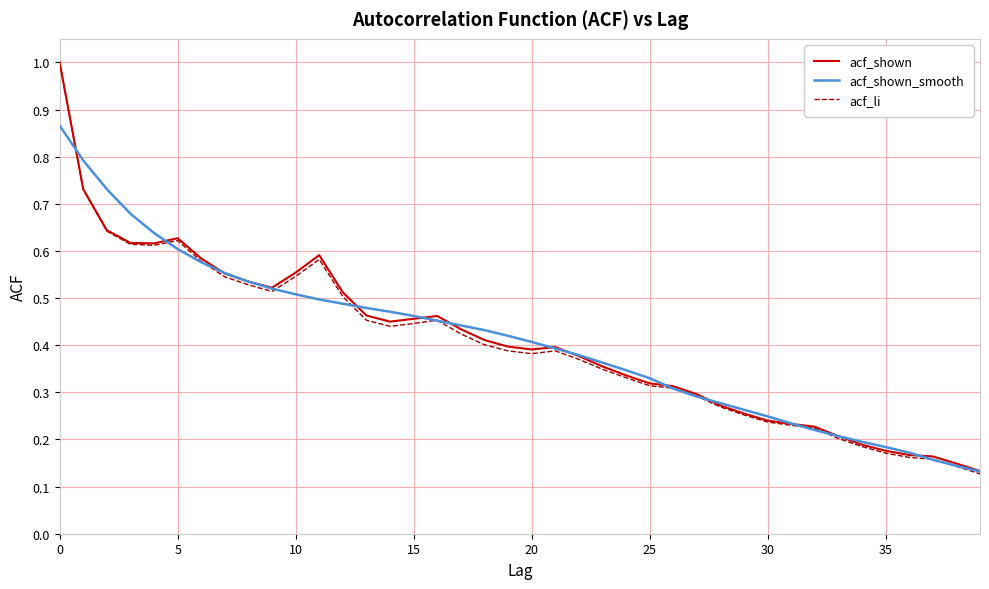

In acf_shown, how many points are lower than both neighbors (excluding endpoints)?

4